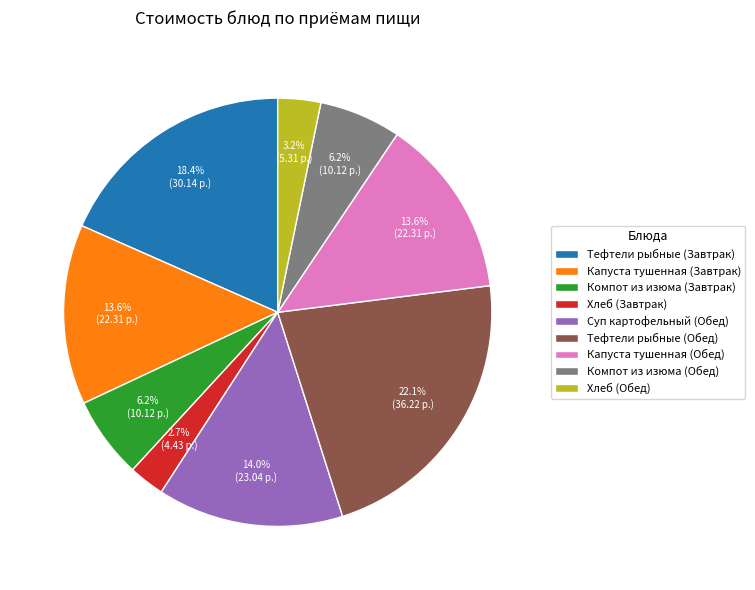

How much of the chart is everything except Компот из изюма (Обед)?

93.8%